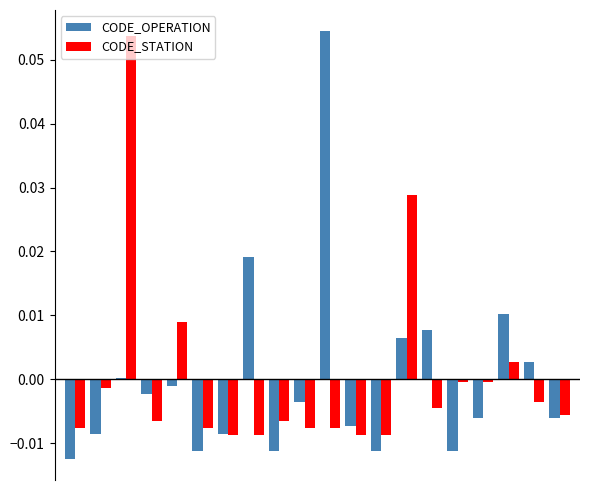

Are the bars grouped side by side (vs. stacked)?

Yes